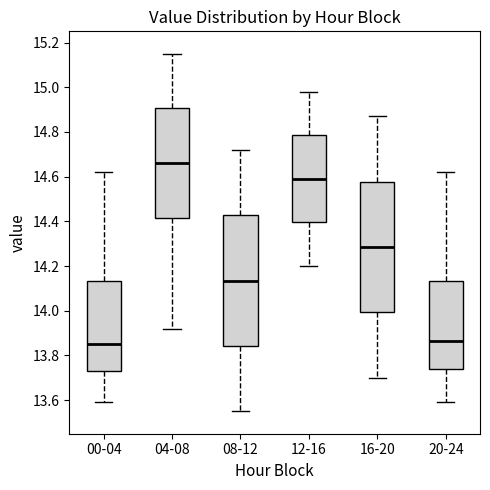

Reading left to right, transcribe this box plot: for each box, give where its median line is, the range the box spans, and where its two whiskers end, as read against the y-axis. The values are not printed on the chart, so give them approximately, as read against the axis.

00-04: median 13.86, box 13.74 to 14.14, whiskers 13.60 to 14.62
04-08: median 14.66, box 14.42 to 14.90, whiskers 13.92 to 15.16
08-12: median 14.14, box 13.84 to 14.42, whiskers 13.56 to 14.72
12-16: median 14.60, box 14.40 to 14.78, whiskers 14.20 to 14.98
16-20: median 14.28, box 14.00 to 14.58, whiskers 13.70 to 14.88
20-24: median 13.86, box 13.74 to 14.14, whiskers 13.60 to 14.62